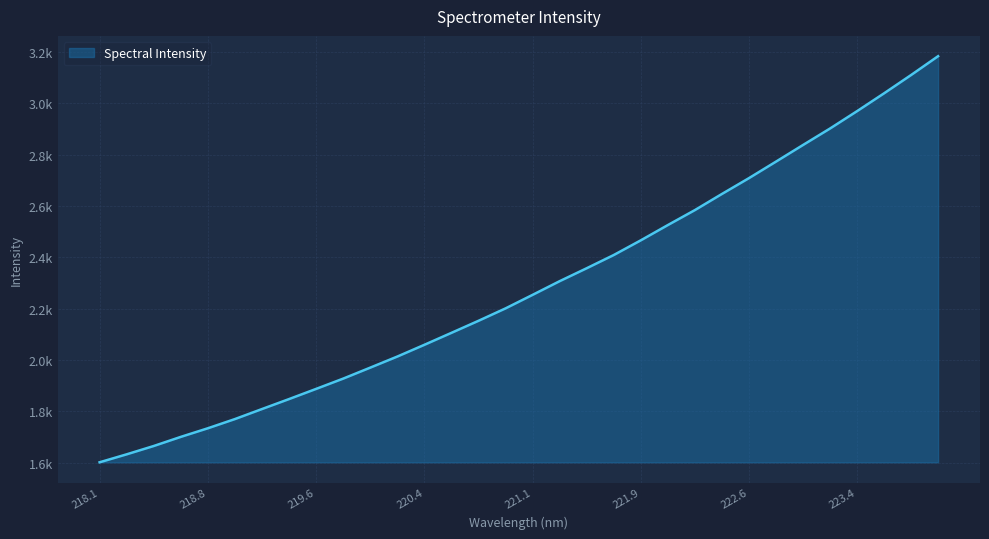

Which category has the highest value across all series?

223.9802